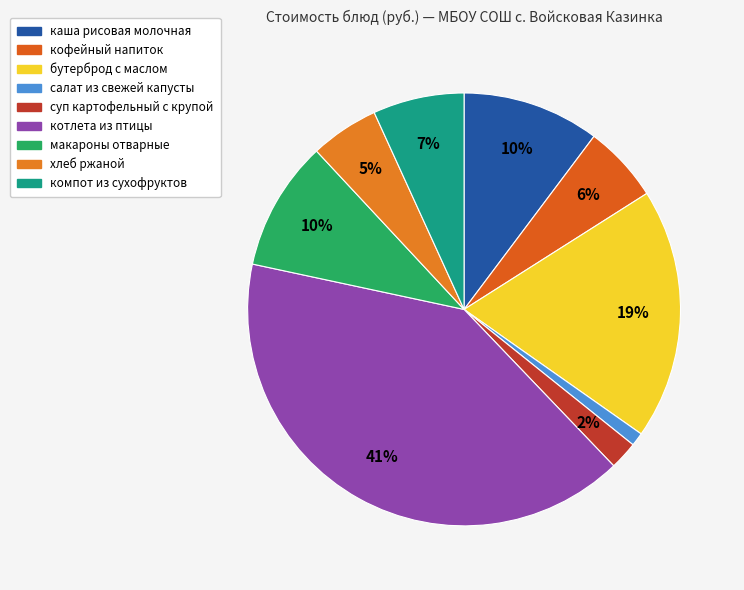

True or false: кофейный напиток accounts for 1% of the total.

False